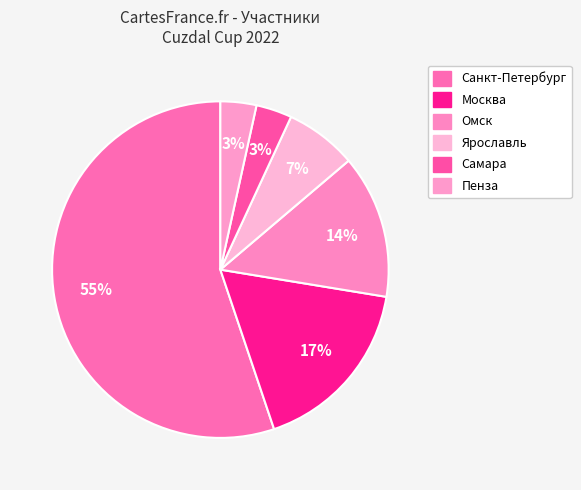

Count the number of slices in the pie.

6